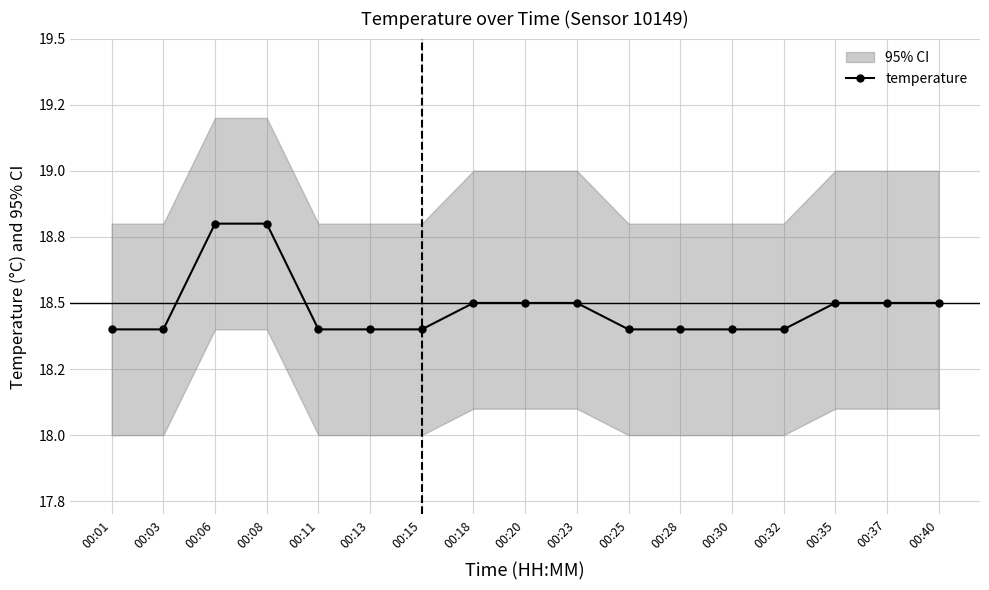

True or false: the data shows 18.5 at 00:18.

True